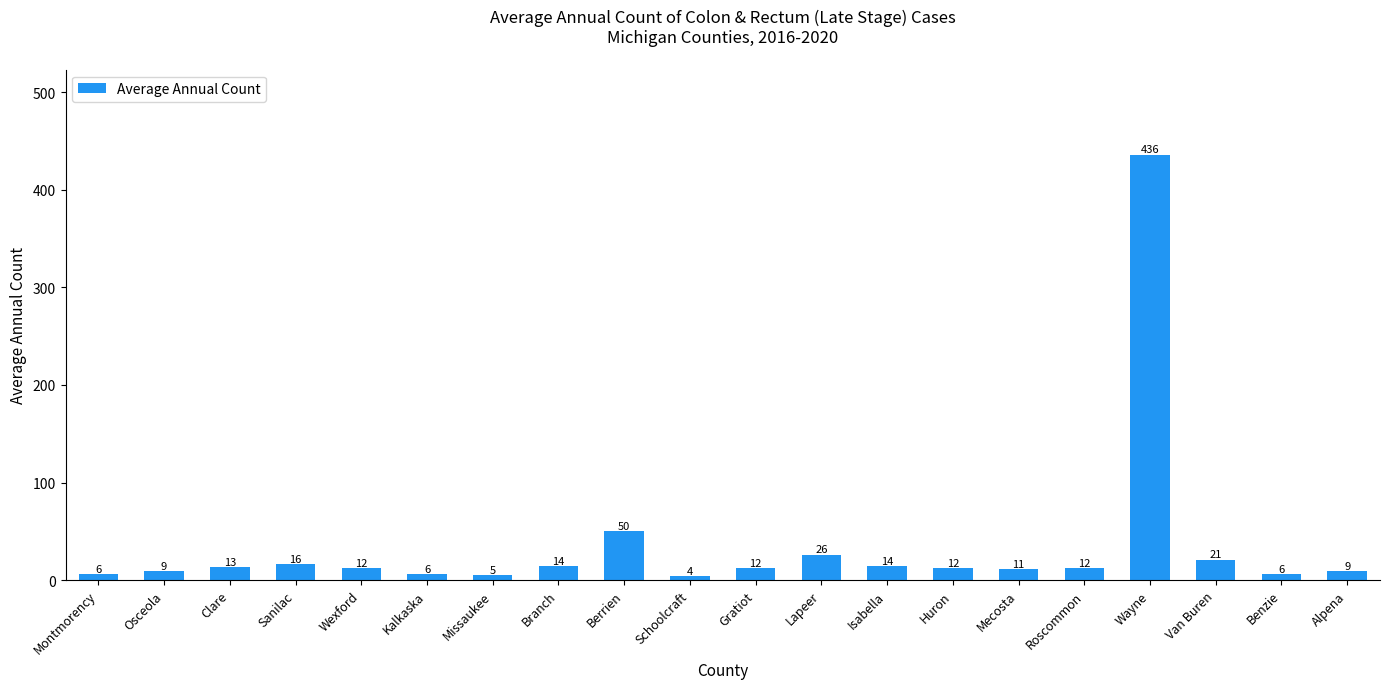

What is the ratio of the value at Wayne to the value at Wexford?

36.3